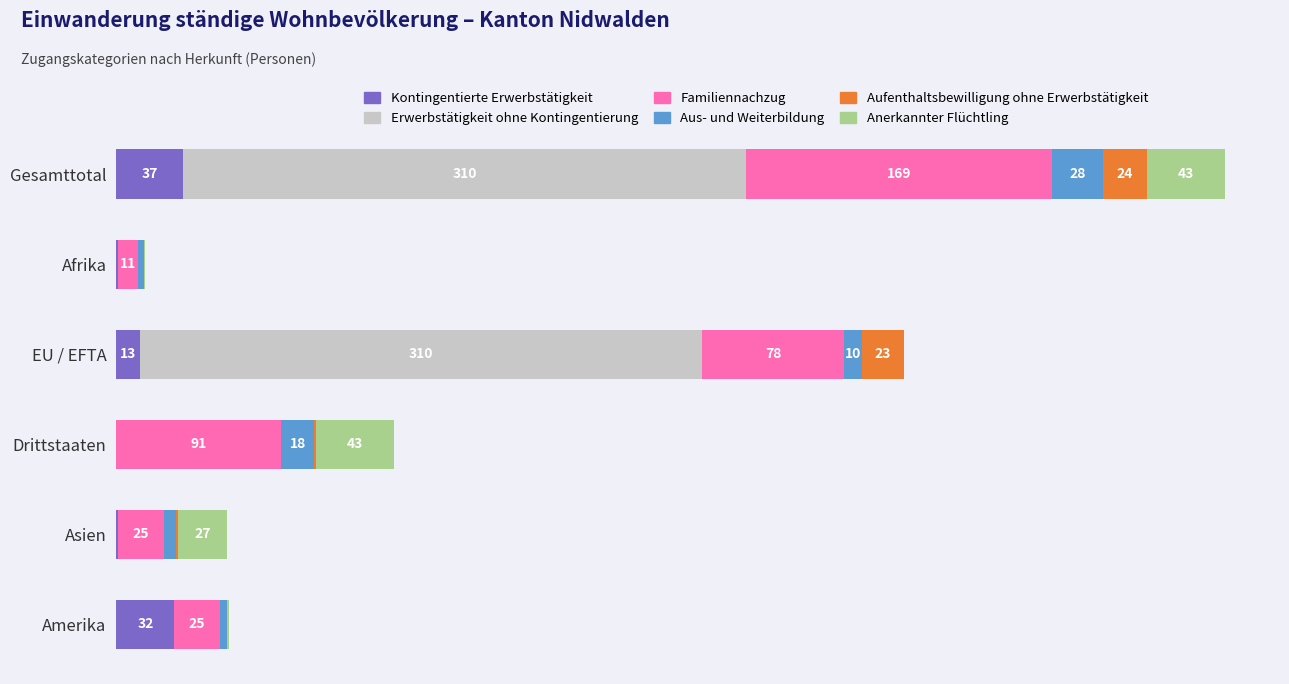

Which category has the highest value in the Kontingentierte Erwerbstätigkeit series?

Gesamttotal